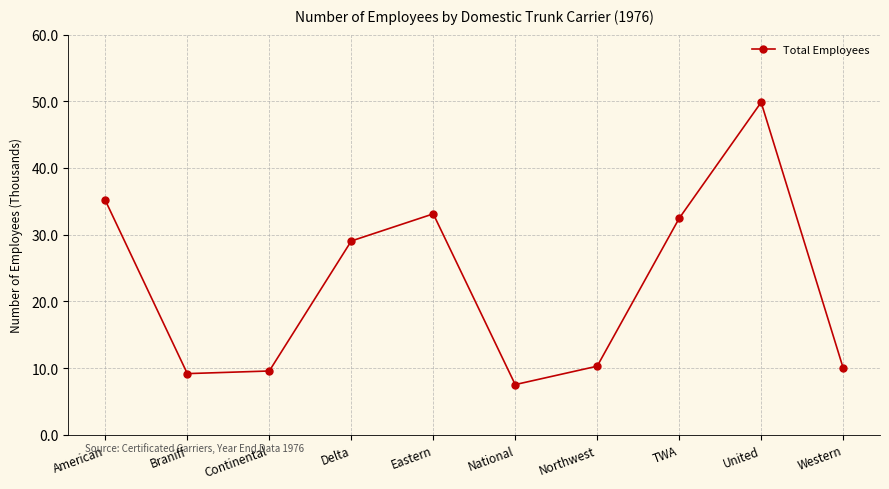

What is the ratio of the value at Eastern to the value at Western?

3.3